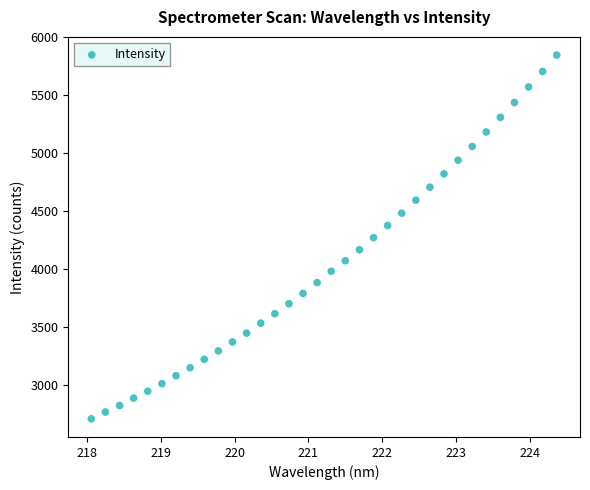

What is the range of X values (max minus min)?

6.3